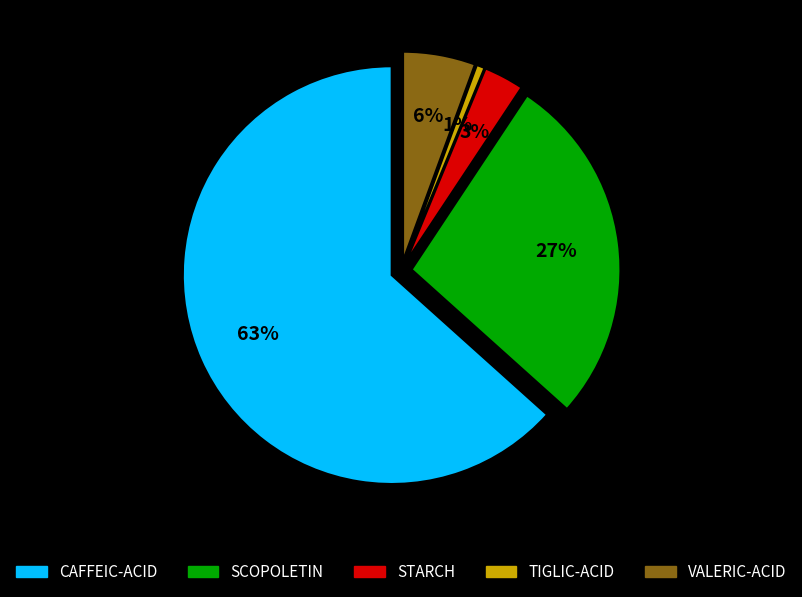

How many slices are in this pie chart?

5